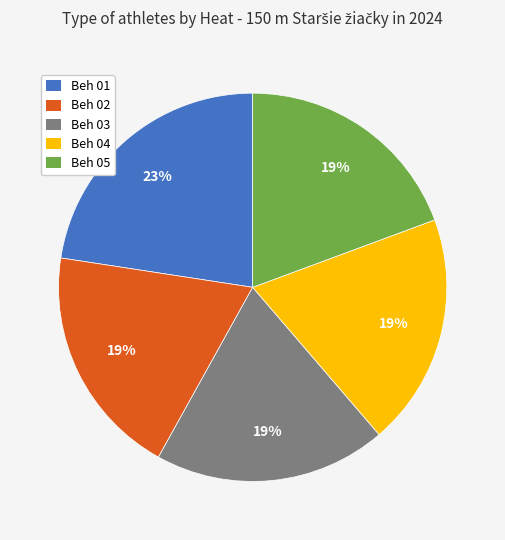

To the nearest percent, what is the average slice percentage?

20%